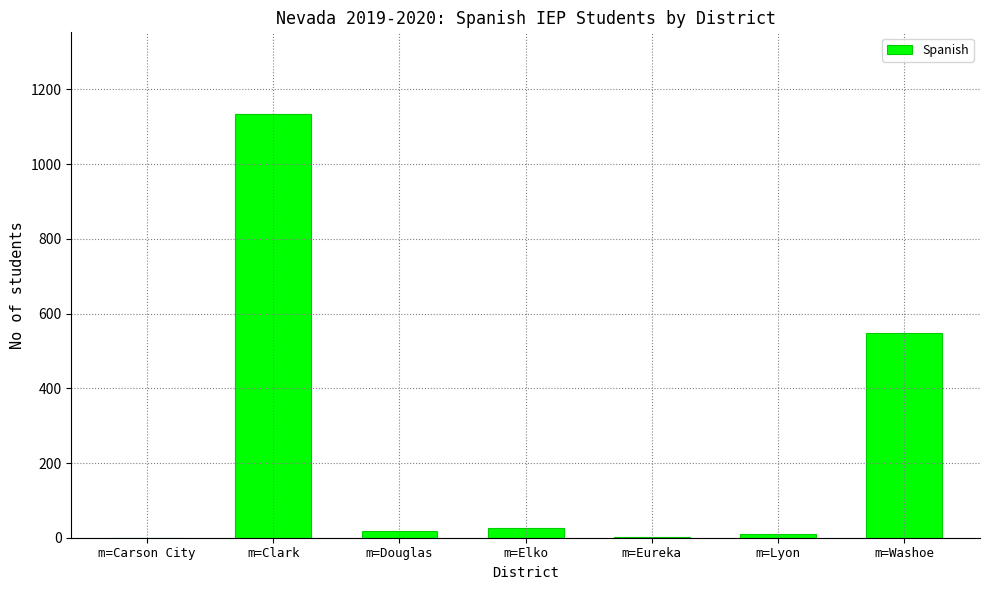

True or false: the data shows 547 at m=Washoe.

True